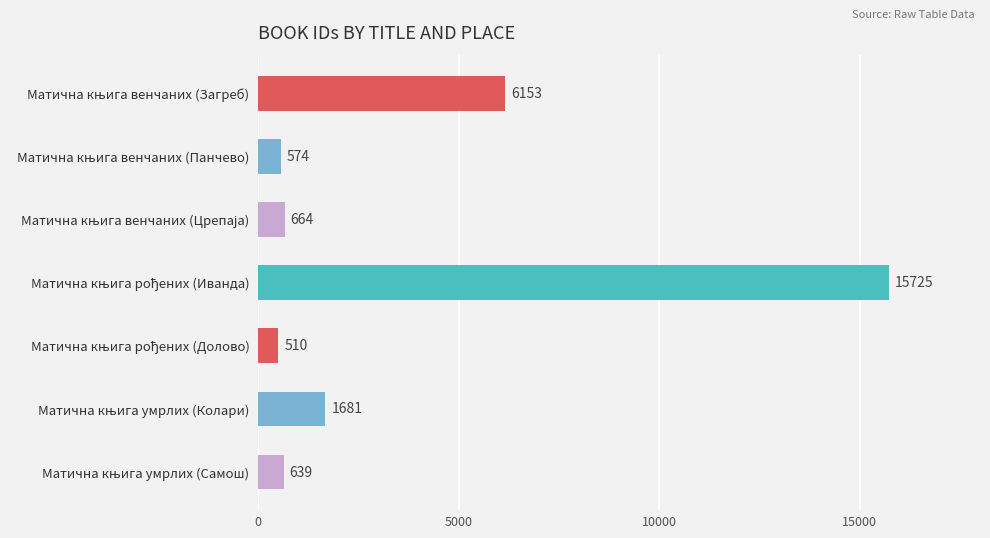

What is the difference between the maximum and minimum values?

15215